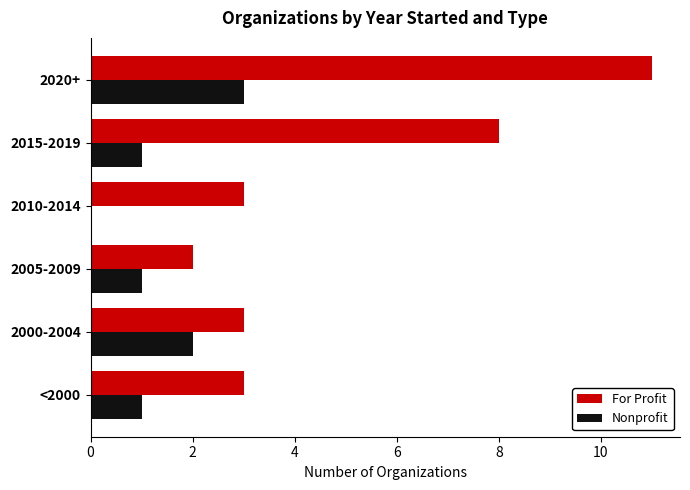

The Nonprofit series shows -2 at 2010-2014. True or false?

False